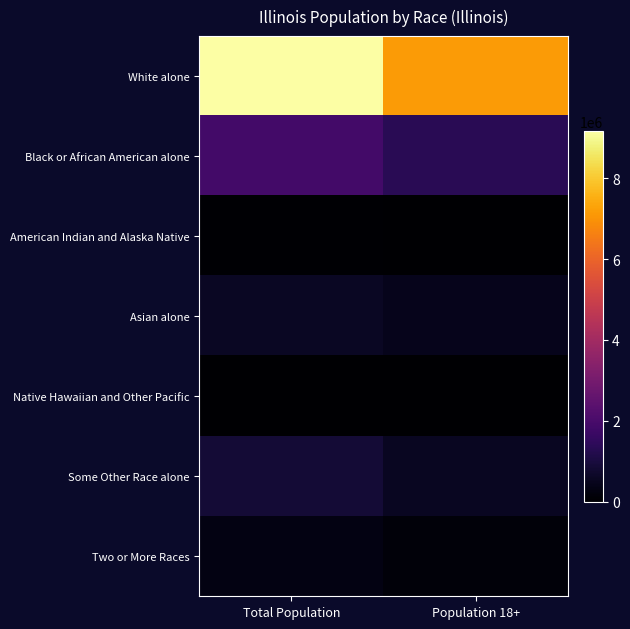

Reading left to right, extract all data points from this chart.

White alone: Total Population=9177877	Population 18+=7165562
Black or African American alone: Total Population=1866414	Population 18+=1335818
American Indian and Alaska Native: Total Population=43963	Population 18+=30488
Asian alone: Total Population=586934	Population 18+=455228
Native Hawaiian and Other Pacific: Total Population=4050	Population 18+=3127
Some Other Race alone: Total Population=861412	Population 18+=562510
Two or More Races: Total Population=289982	Population 18+=148720